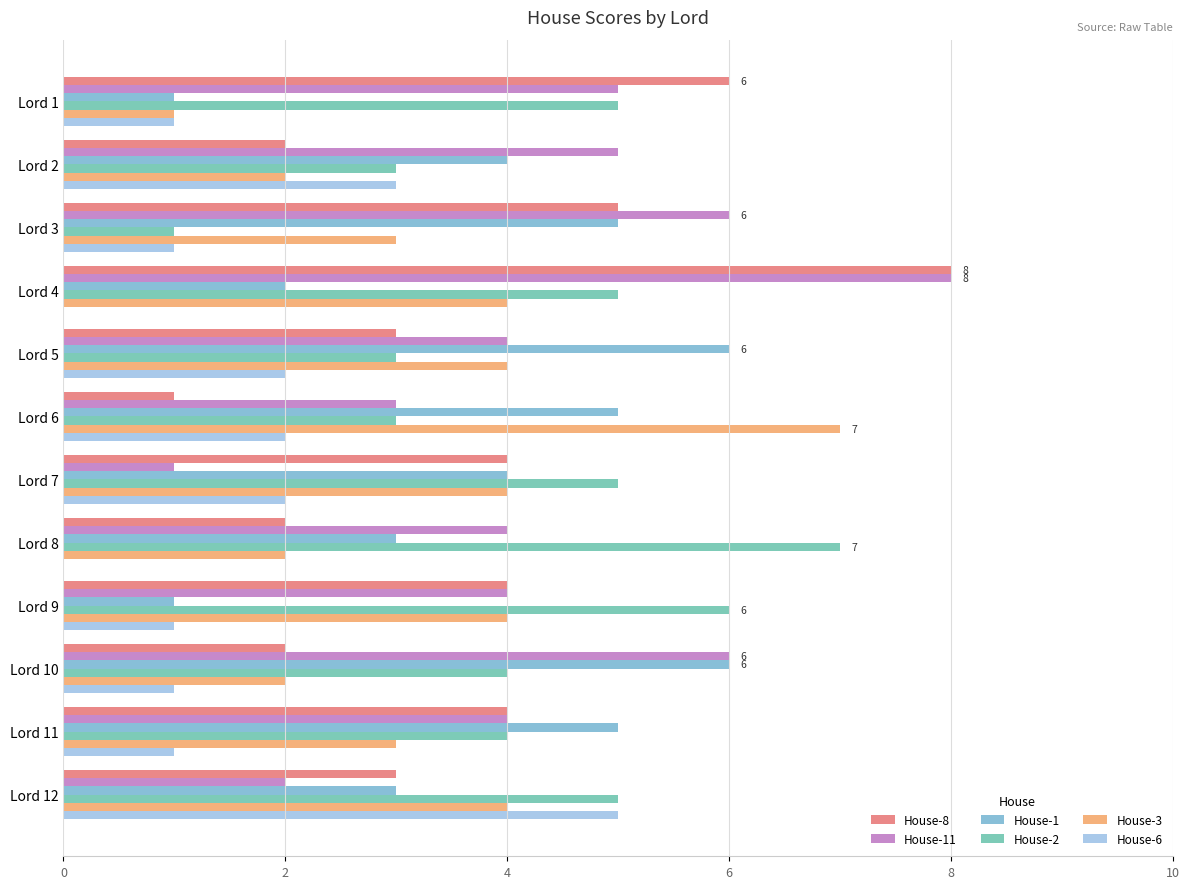

The value of House-3 at Lord 11 is 1. True or false?

False